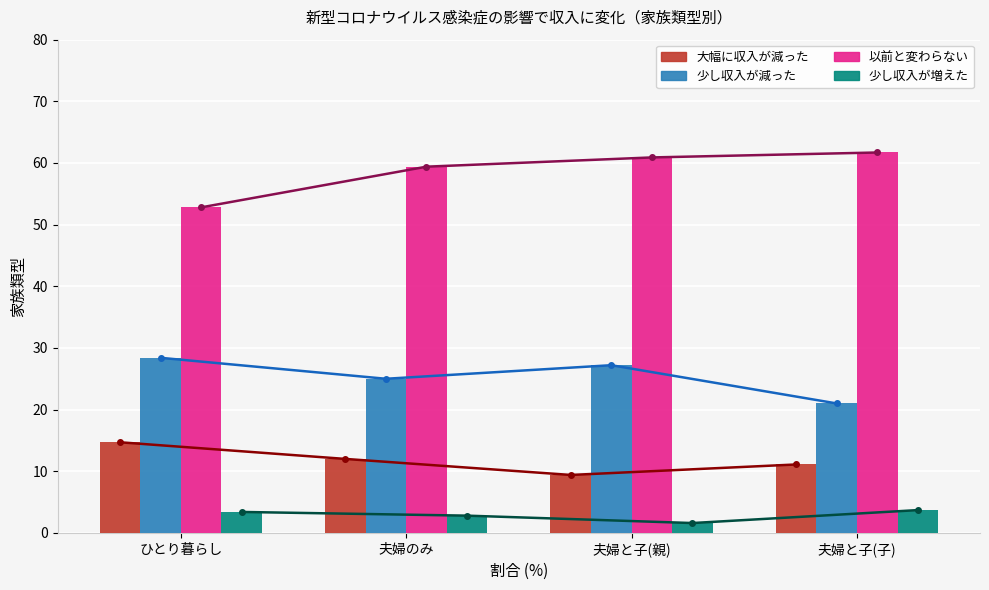

Where is 少し収入が増えた nearest to the value 2?

夫婦と子(親)